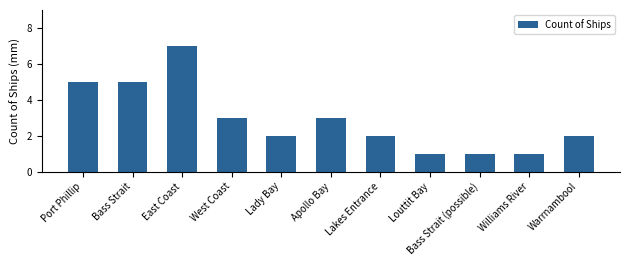

Reading right to left, list all the values displayed in this chart.

2	1	1	1	2	3	2	3	7	5	5